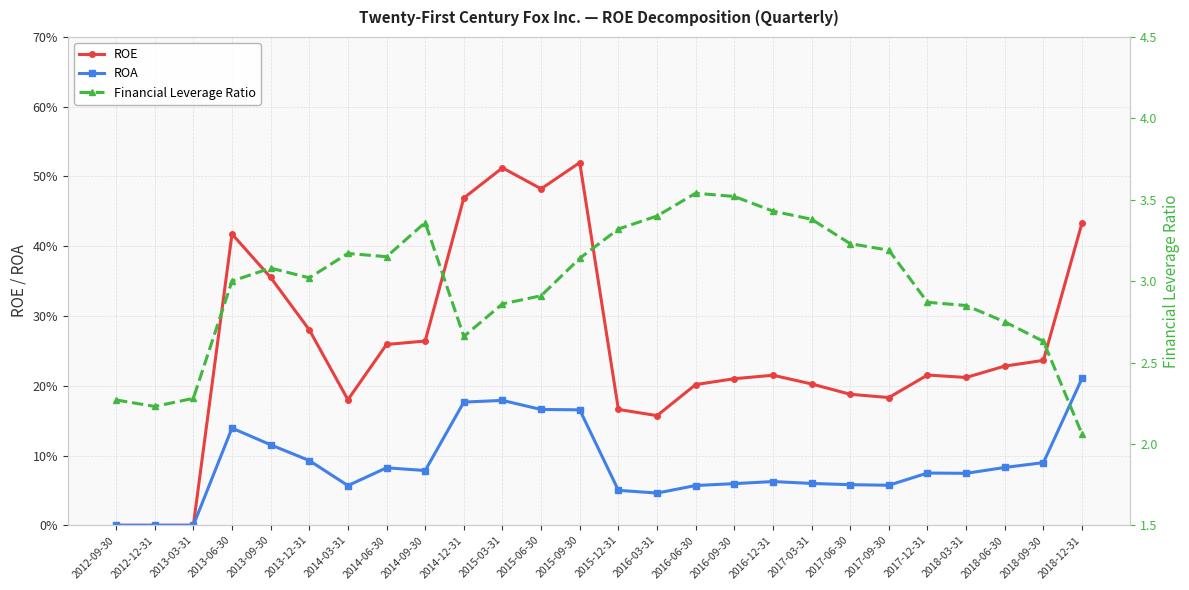

What are all the series names shown in the legend?

ROE, ROA, Financial Leverage Ratio